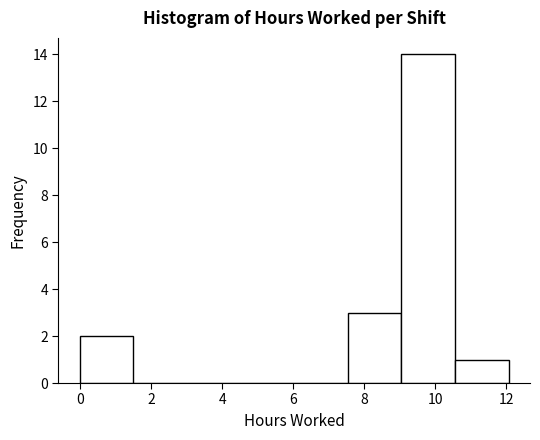

Reading left to right, list every bar in this chart as the range it spans on the x-axis followed by its height. Neither the bar edges nor the heights are printed on the chart, so give them approximately, as read against the axes.

0.0 to 1.6: 2
1.6 to 3.0: 0
3.0 to 4.6: 0
4.6 to 6.0: 0
6.0 to 7.6: 0
7.6 to 9.0: 3
9.0 to 10.6: 14
10.6 to 12.0: 1